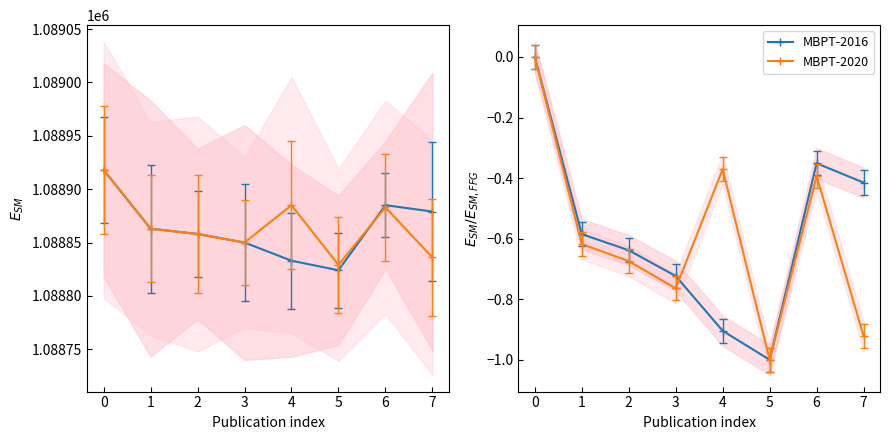

How many distinct data groups are displayed?

2